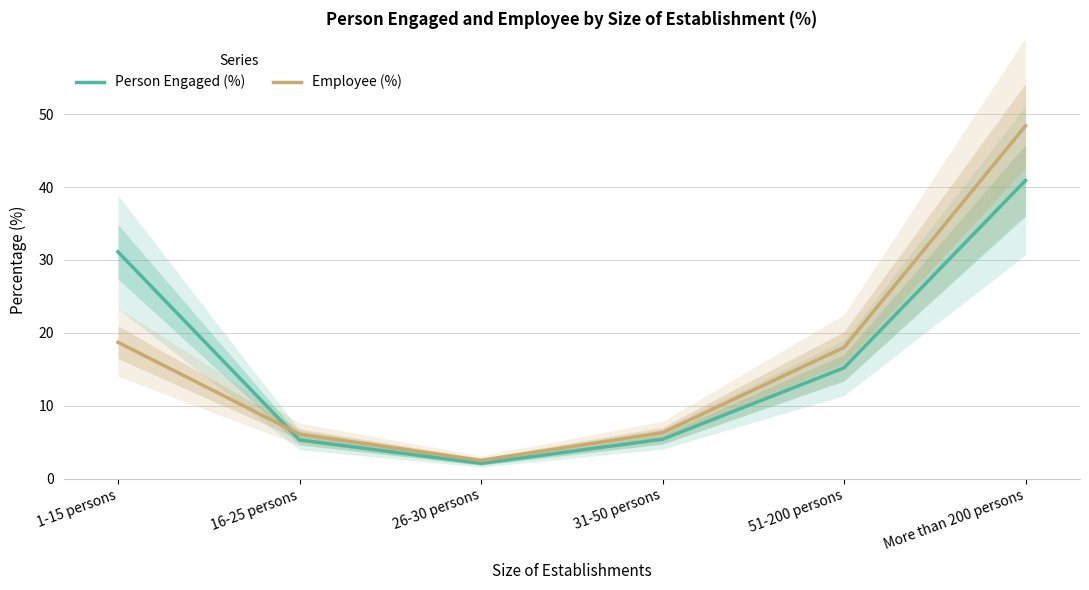

What is the label of the 1st point from the right?

More than 200 persons